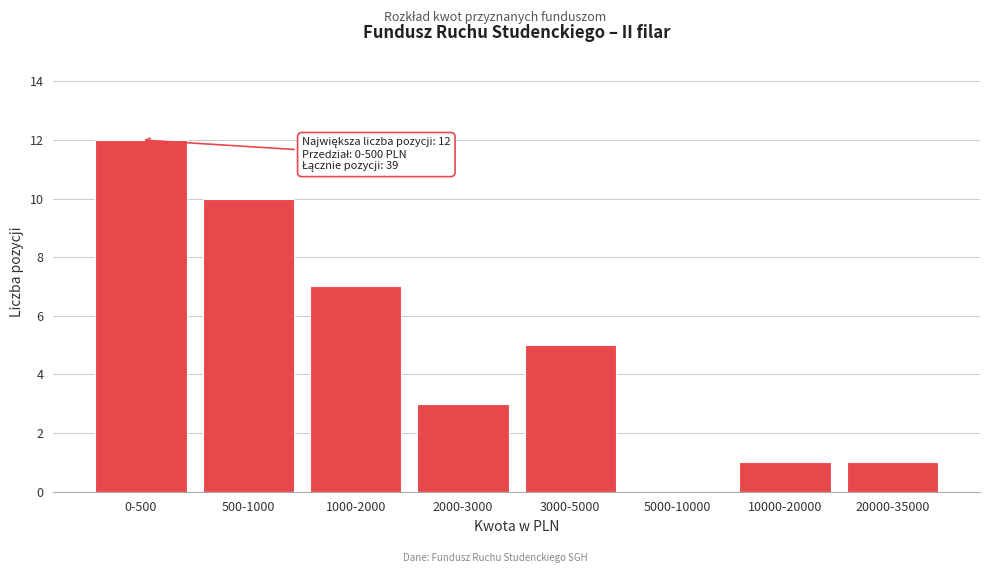

Reading right to left, transcribe all the data shown in this chart.

20000-35000=1	10000-20000=1	5000-10000=0	3000-5000=5	2000-3000=3	1000-2000=7	500-1000=10	0-500=12